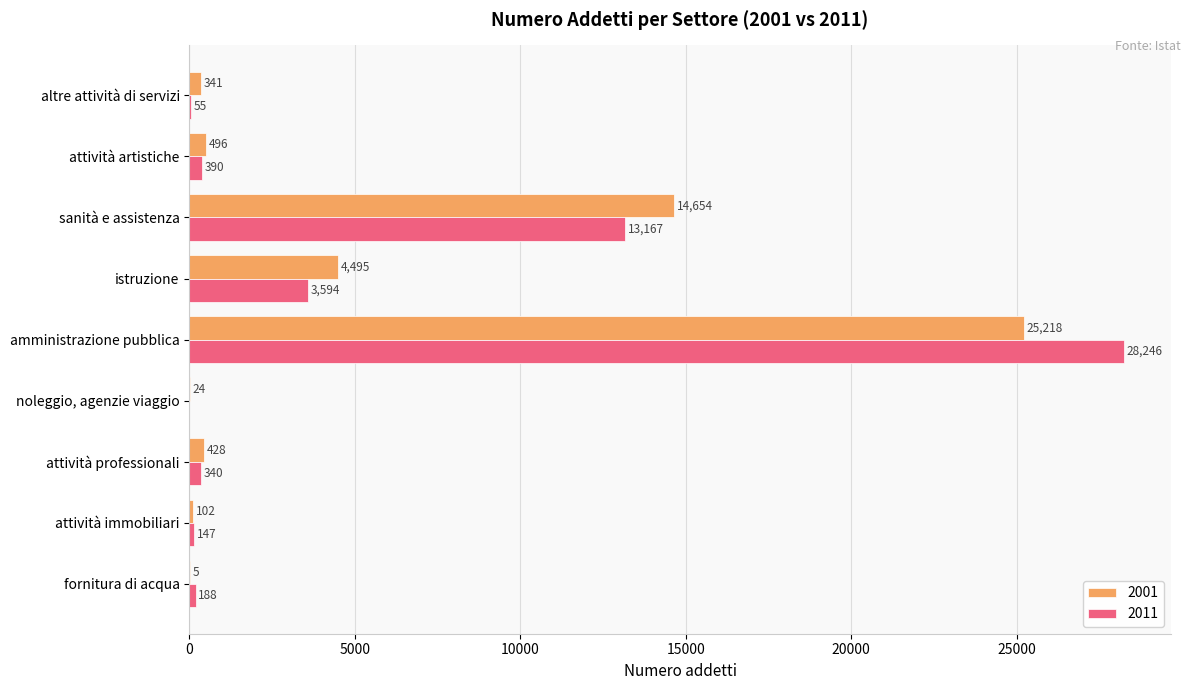

Is the value of 2011 at sanità e assistenza greater than the value of 2001 at fornitura di acqua?

Yes